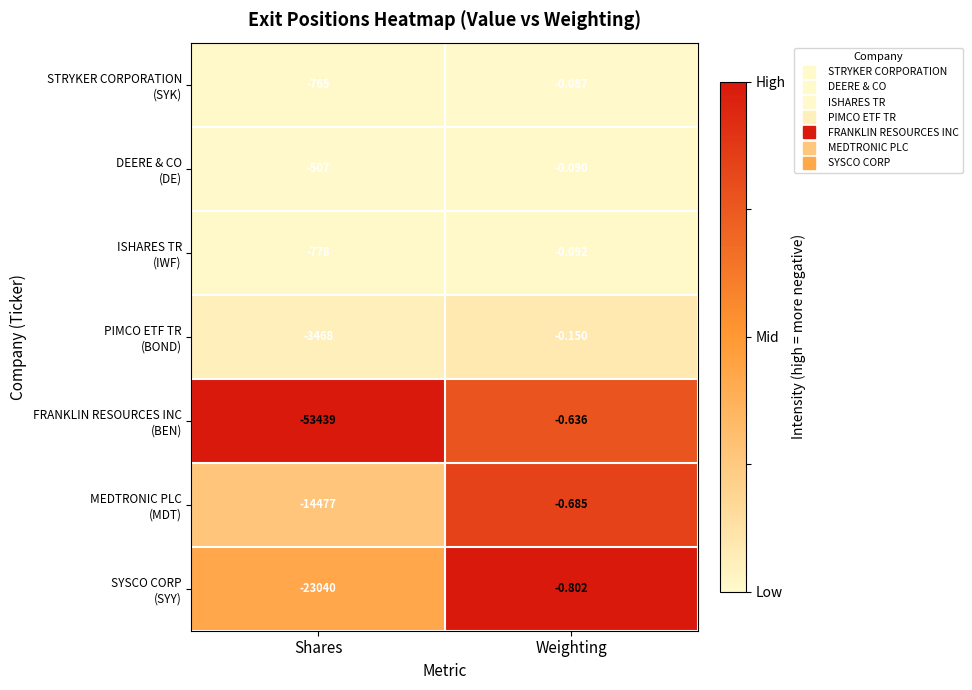

Which label corresponds to the smallest value in the chart?

Shares